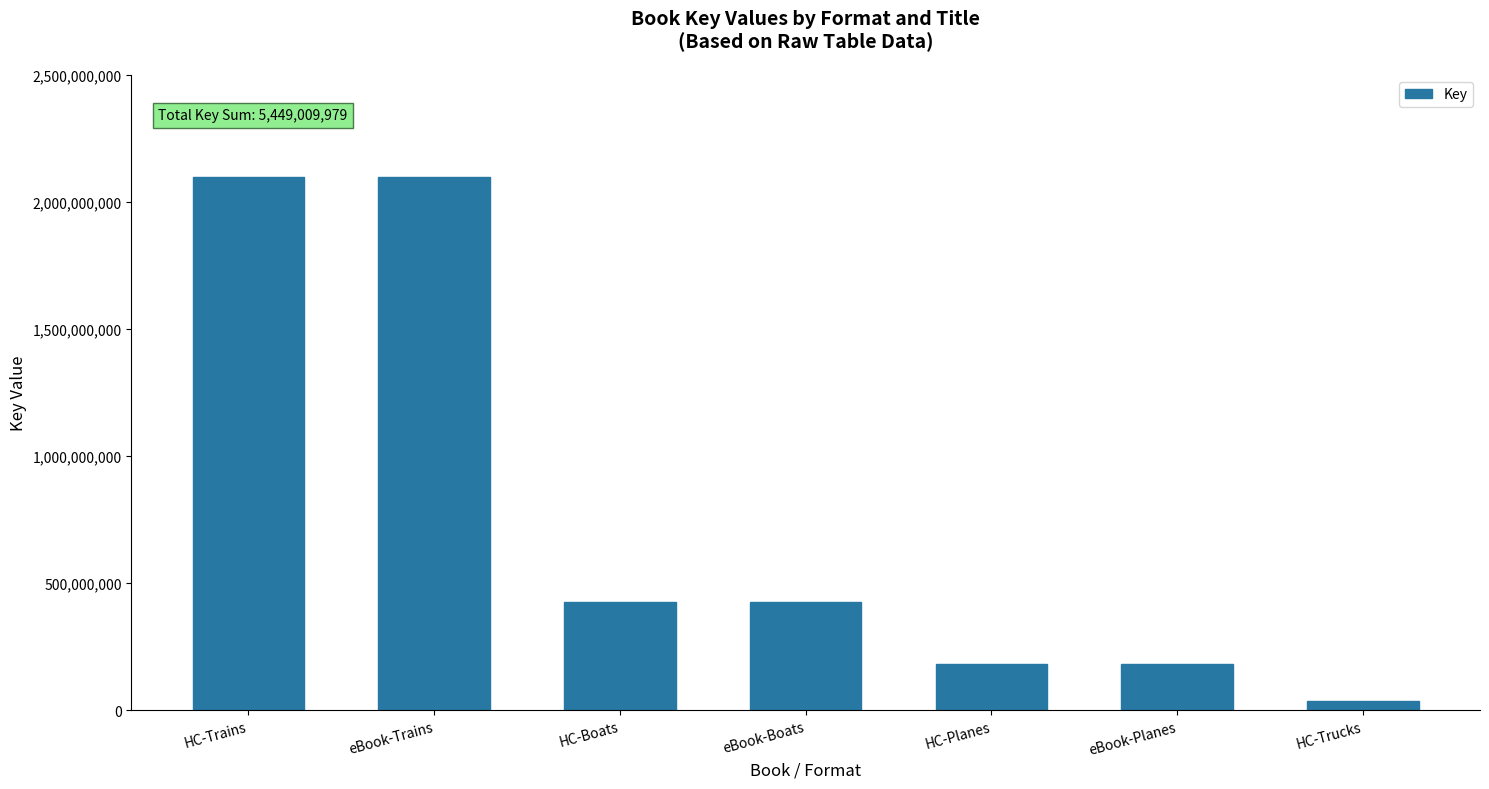

Between HC-Trains and eBook-Boats, which is larger?

HC-Trains